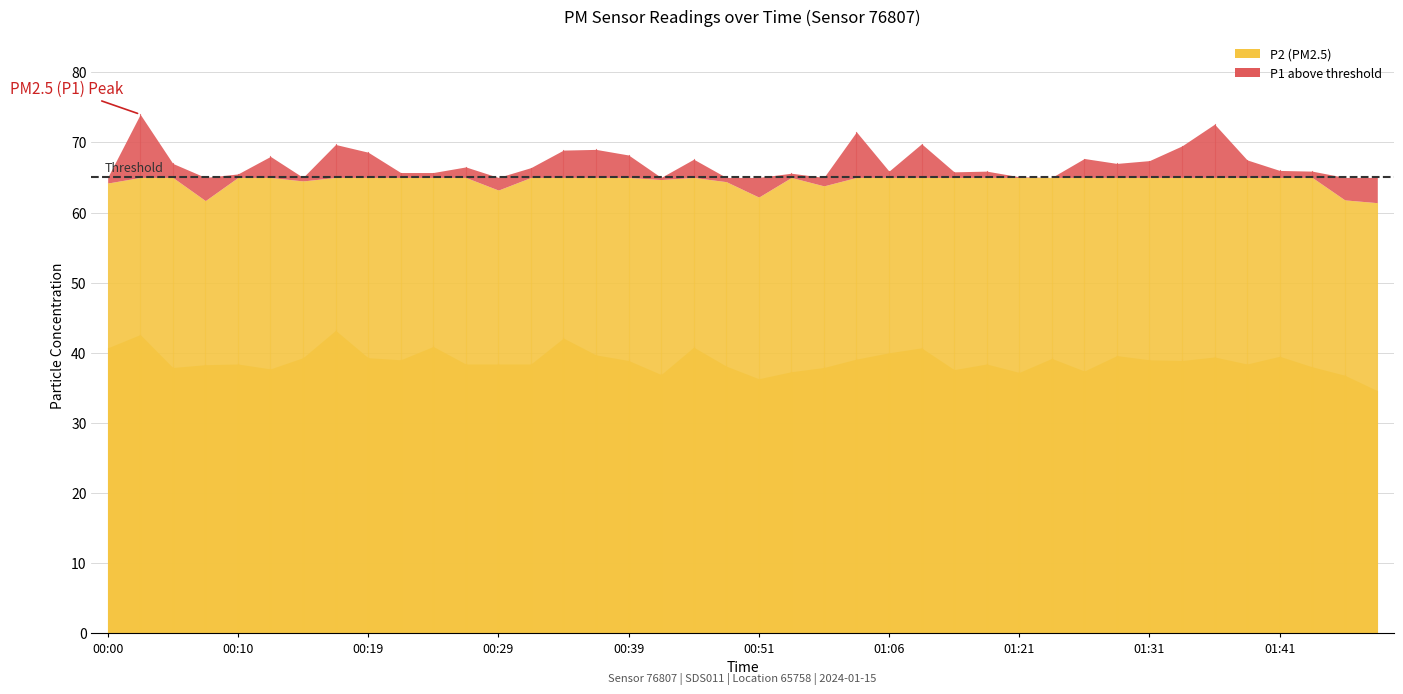

What is the average value of the P2 series?

38.9